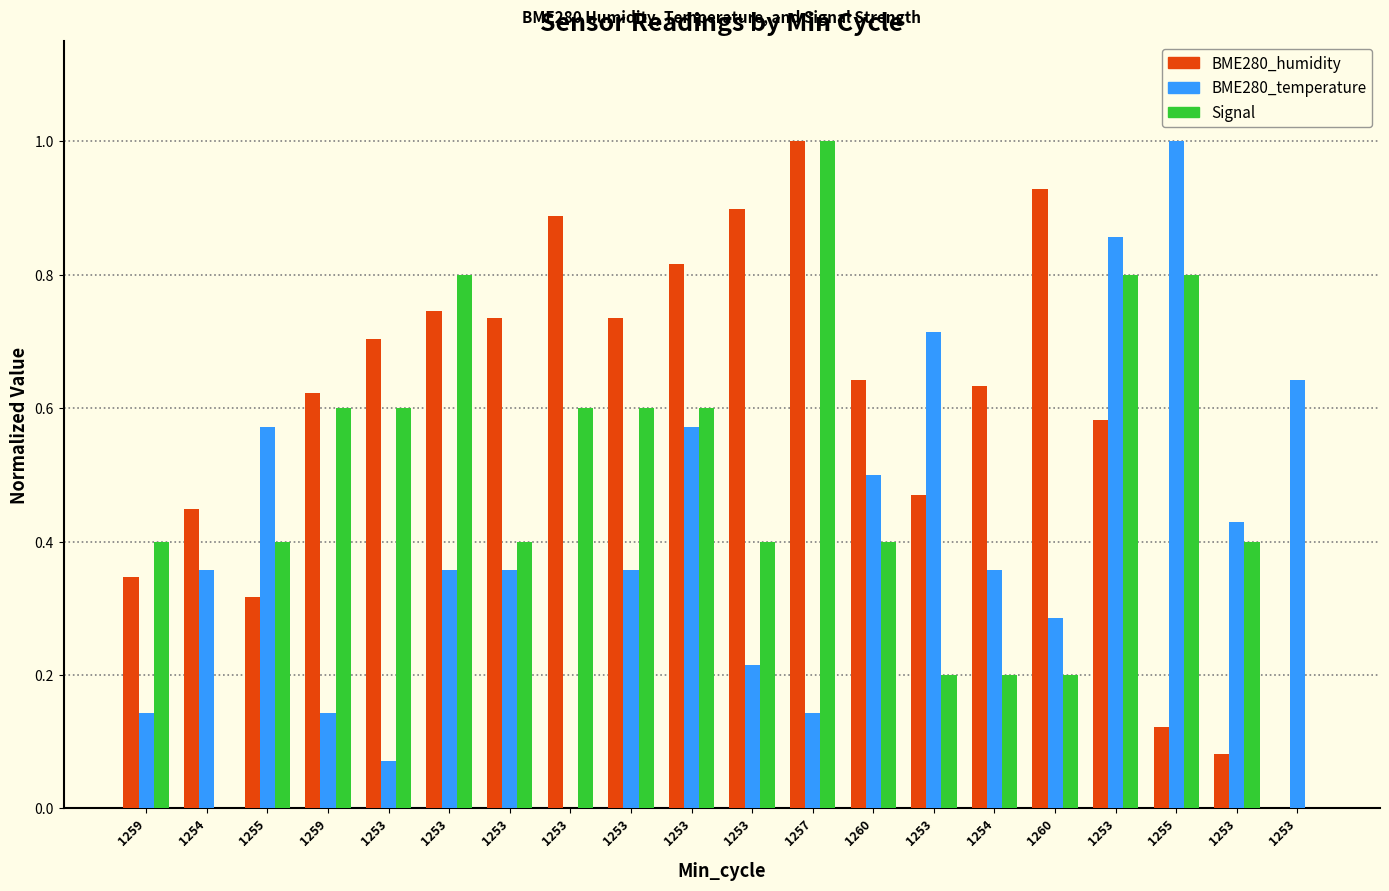

Count the number of categories in the chart.

20